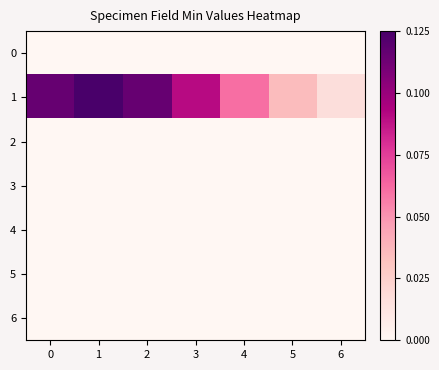

Between 4 and 5, which series saw the biggest shift?

1